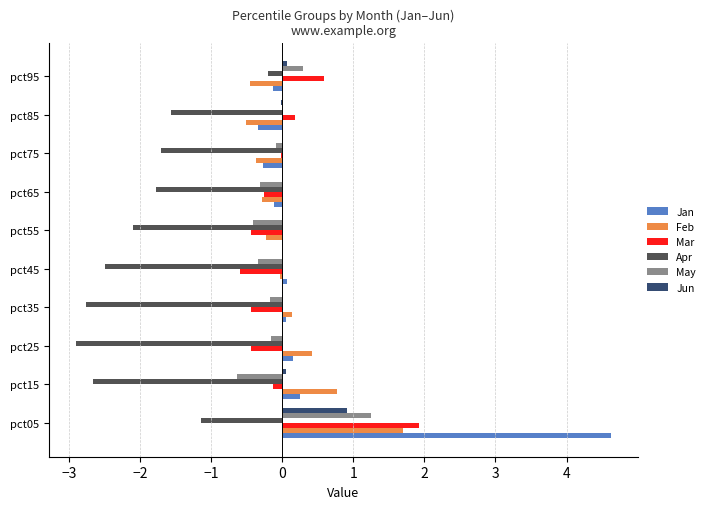

How many distinct data groups are displayed?

6